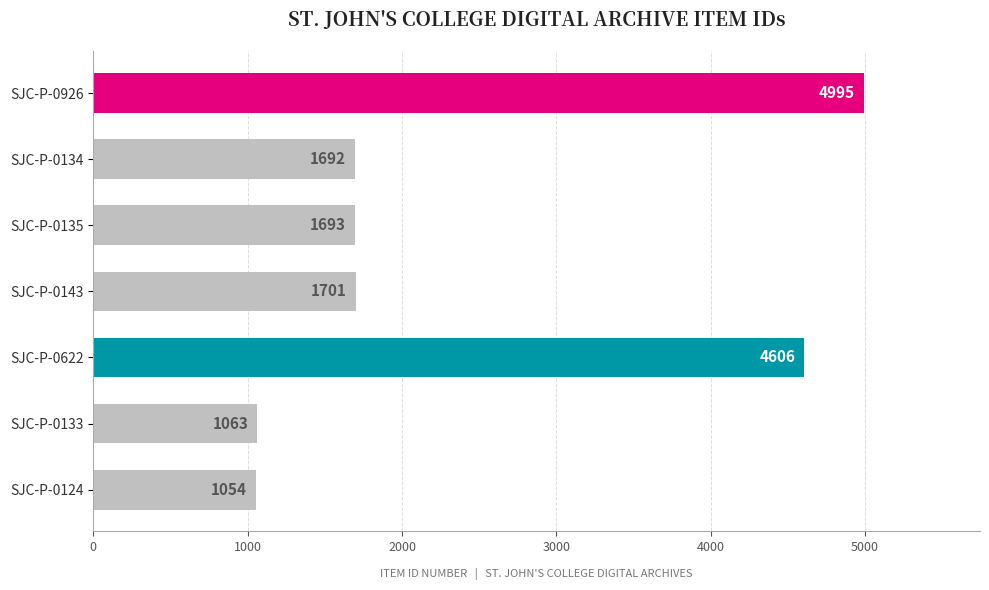

Count the number of data series in this chart.

1